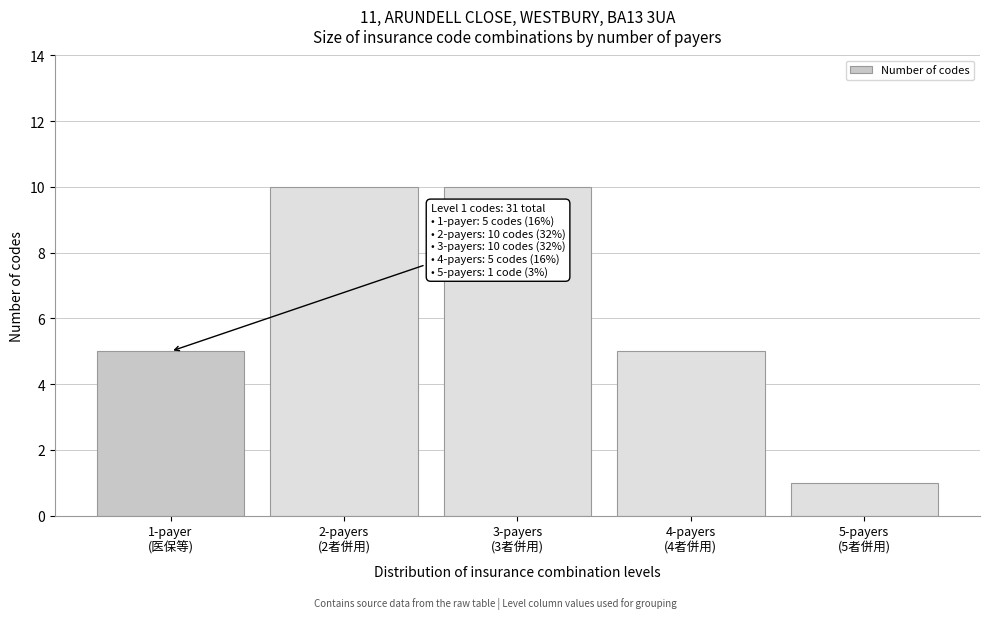

Reading left to right, transcribe all the data shown in this chart.

5	10	10	5	1